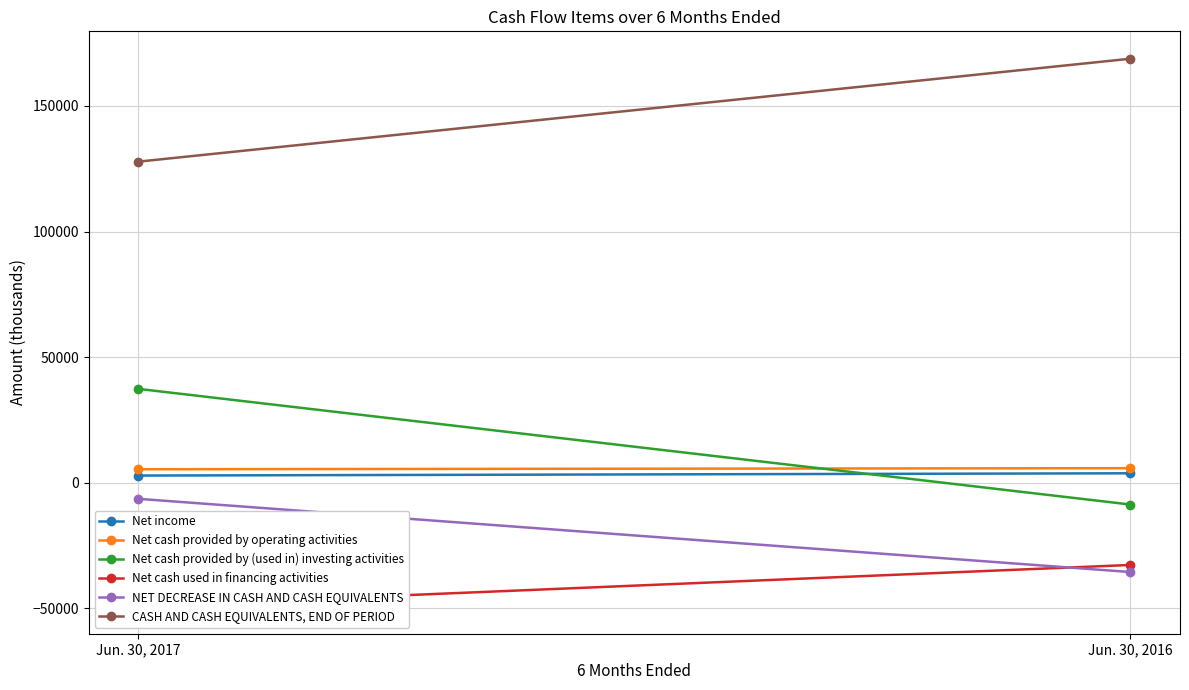

Rank the series by their maximum value, from lowest to highest.

Net cash used in financing activities, NET DECREASE IN CASH AND CASH EQUIVALENTS, Net income, Net cash provided by operating activities, Net cash provided by (used in) investing activities, CASH AND CASH EQUIVALENTS, END OF PERIOD